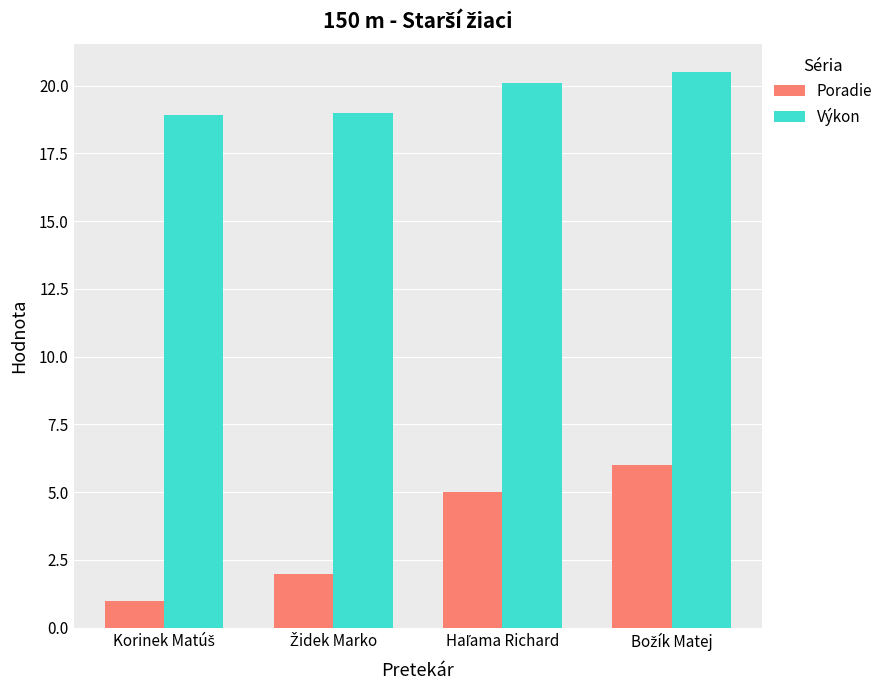

What is the sum of all Poradie values?

14.0